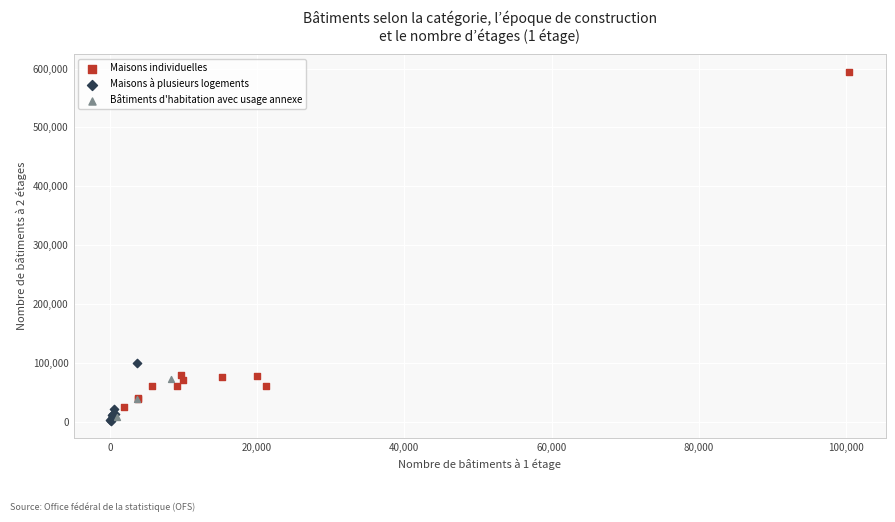

Which series contains the highest Y value?

Maisons individuelles